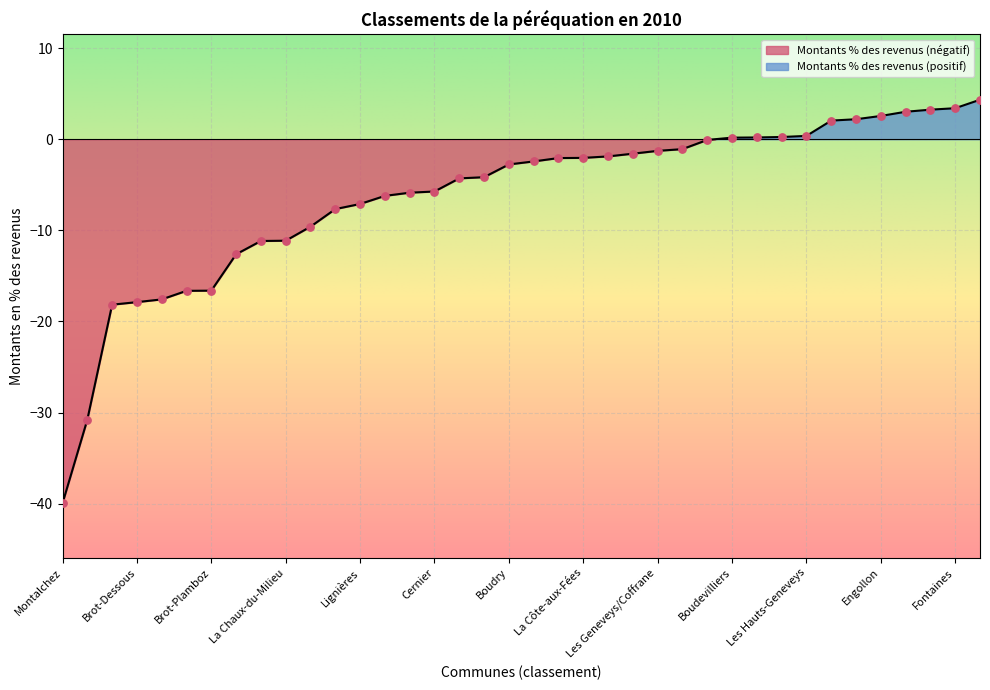

Between Lignières and Corcelles-Cormondrèche, which is larger?

Corcelles-Cormondrèche